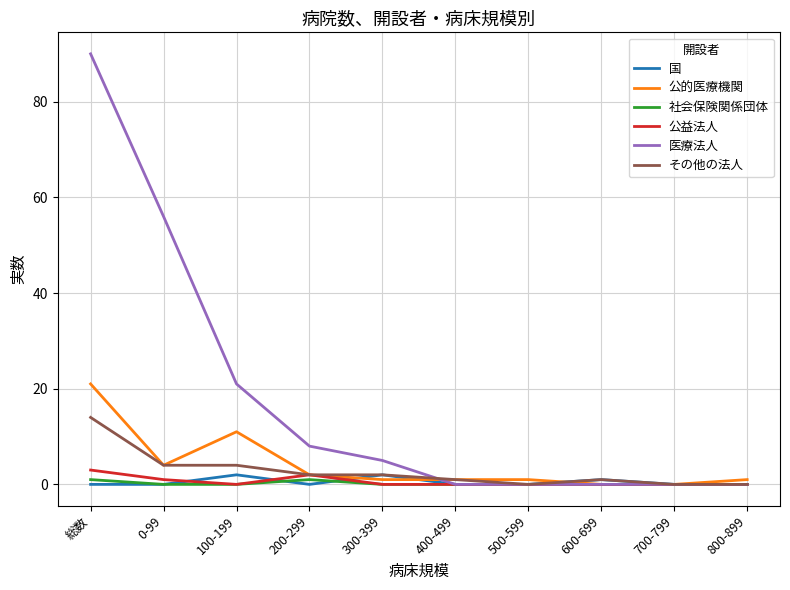

What position from the right is 700-799?

2